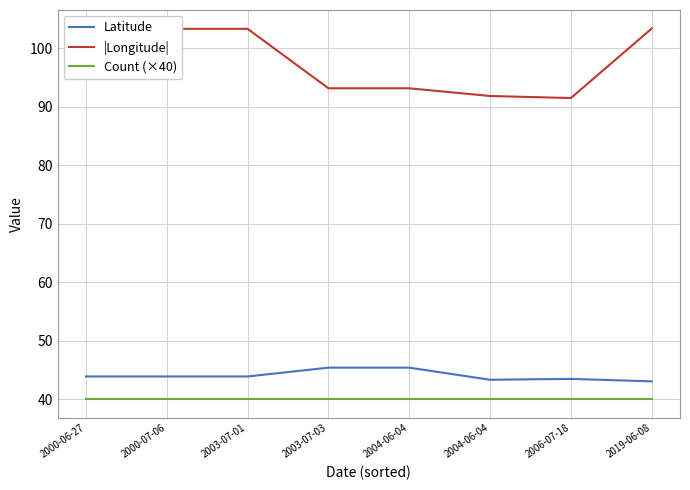

What is the maximum value shown in the chart?

103.4